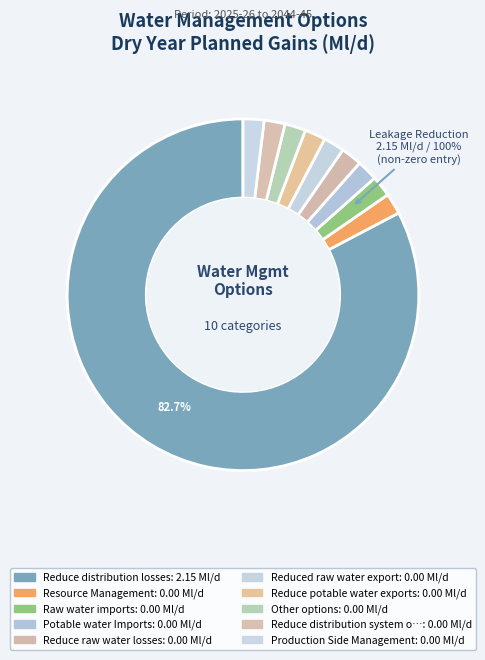

To the nearest percent, what is the difference between the largest and smallest slice percentages?

100%